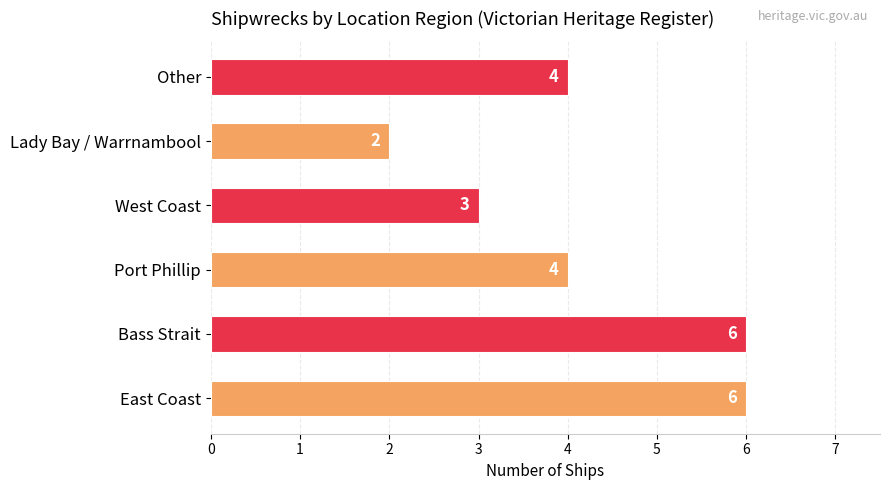

True or false: the data shows 7 at Other.

False